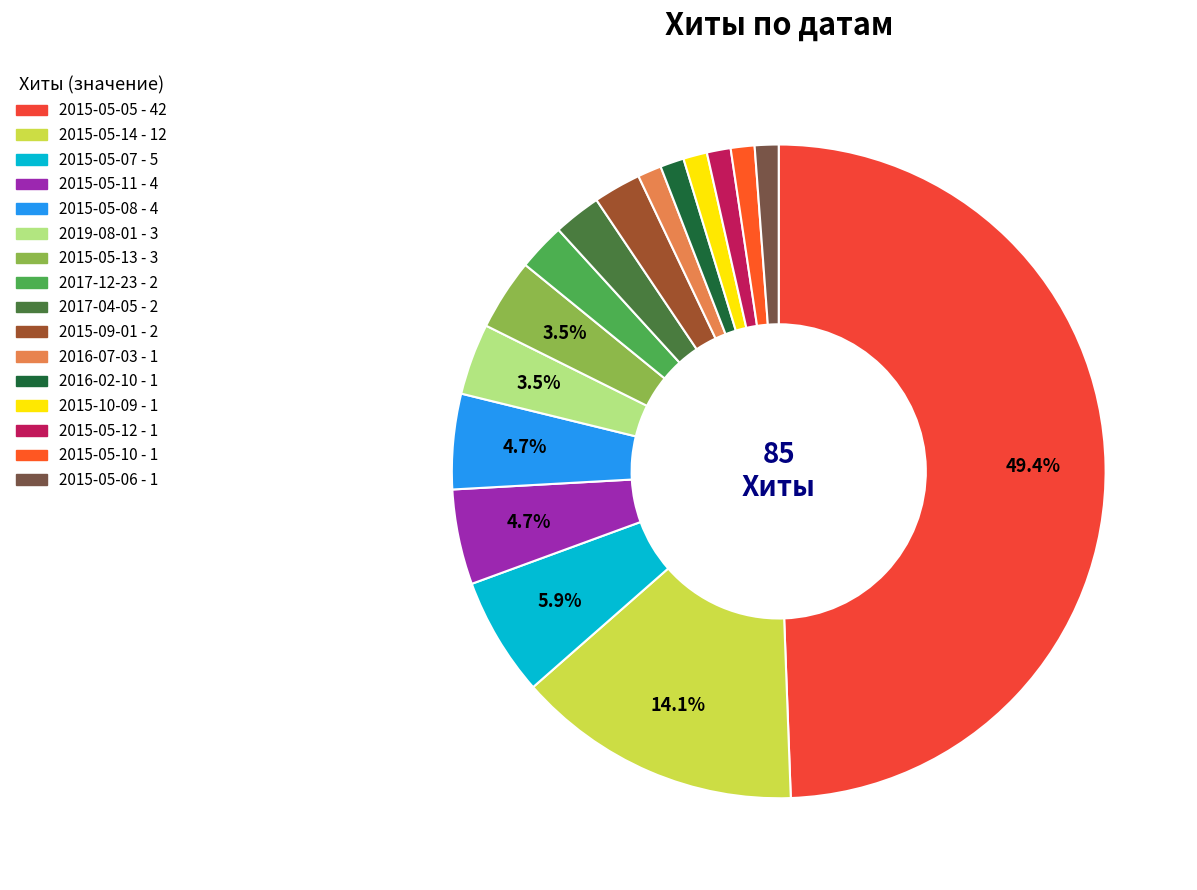

To the nearest percent, what is the average slice percentage?

6%